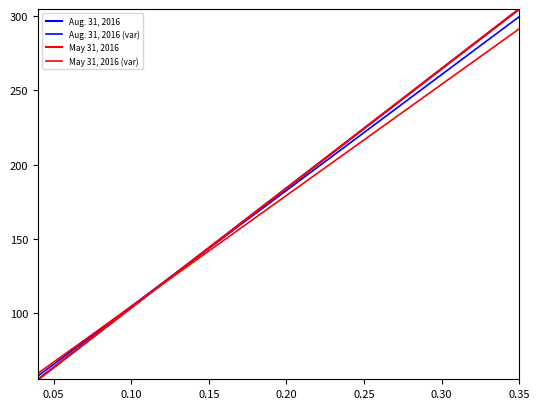

Reading left to right, extract all data points from this chart.

Aug. 31, 2016: 55.0	55.1	55.1	55.2	55.2	55.4	55.4	55.7	55.7	55.8	56.0	56.1	56.9	57.8	58.3	61.1	61.2	61.5	62.4	62.6	69.5	86.8	232.9	287.0	293.4	298.4	305.0
Aug. 31, 2016 (var): 57.4	57.4	57.5	57.5	57.5	57.7	57.7	58.0	58.0	58.1	58.3	58.4	59.2	60.1	60.6	63.3	63.4	63.7	64.5	64.7	71.4	88.2	230.0	282.4	288.6	293.4	299.8
May 31, 2016: 55.0	55.0	55.2	55.3	55.3	55.5	55.5	55.8	55.8	55.9	56.1	56.2	56.4	57.1	58.5	61.1	62.6	63.1	63.1	63.4	69.9	85.3	235.0	287.8	293.2	296.6	305.0
May 31, 2016 (var): 59.2	59.2	59.3	59.4	59.4	59.6	59.6	59.9	59.9	60.0	60.2	60.2	60.4	61.1	62.4	64.8	66.3	66.7	66.7	67.0	73.0	87.3	226.5	275.6	280.7	283.8	291.7